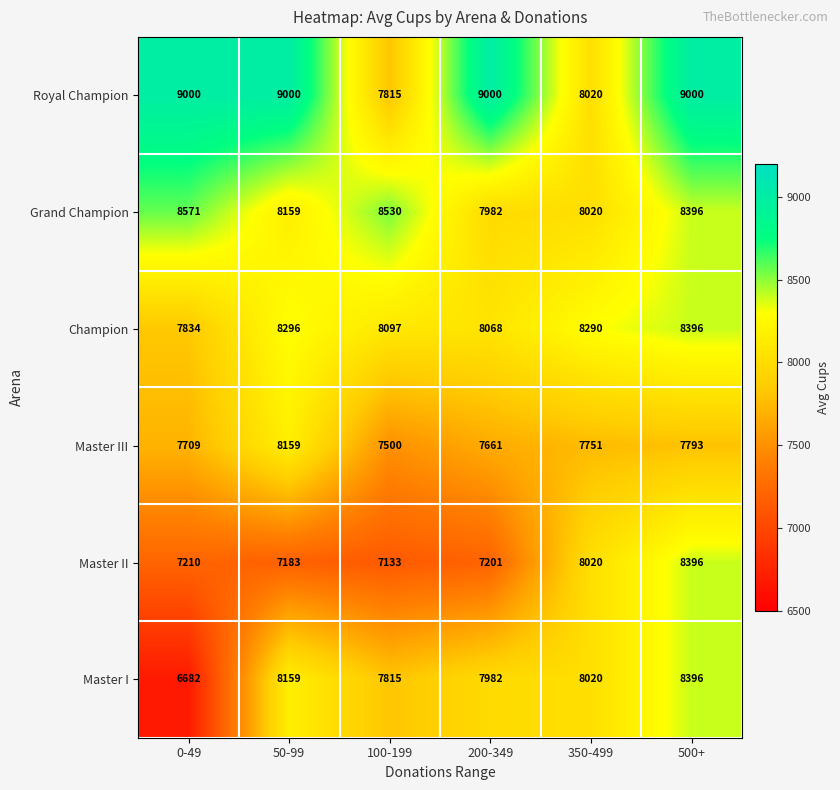

Which series has the widest spread of values?

Master I